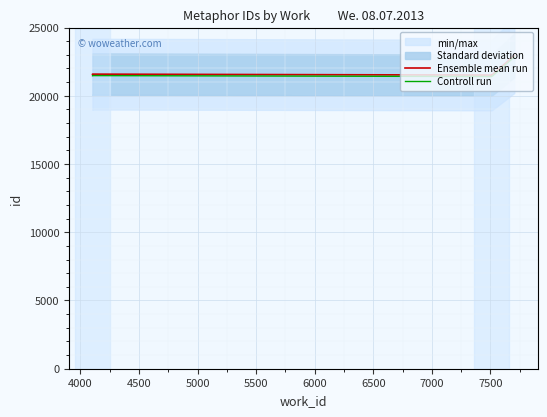

Rank the series by their average value, from lowest to highest.

Controll run, Ensemble mean run